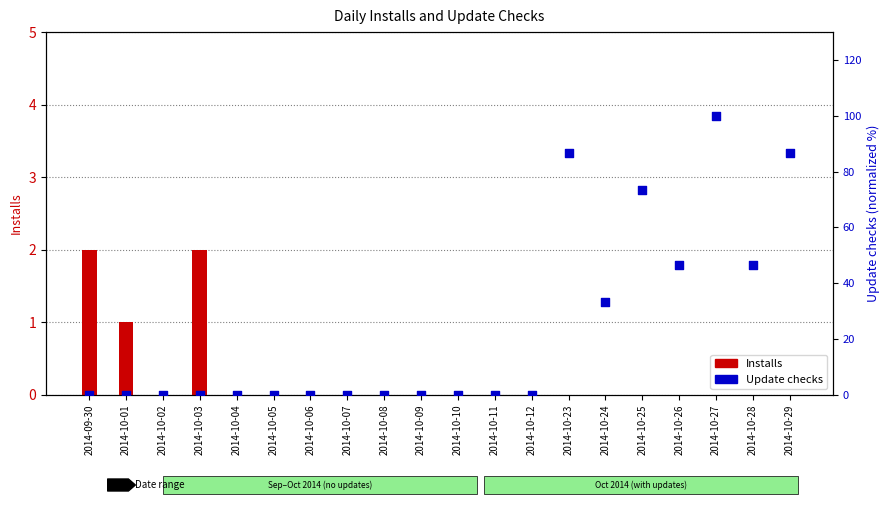

Which series has the largest total across all categories?

Update checks